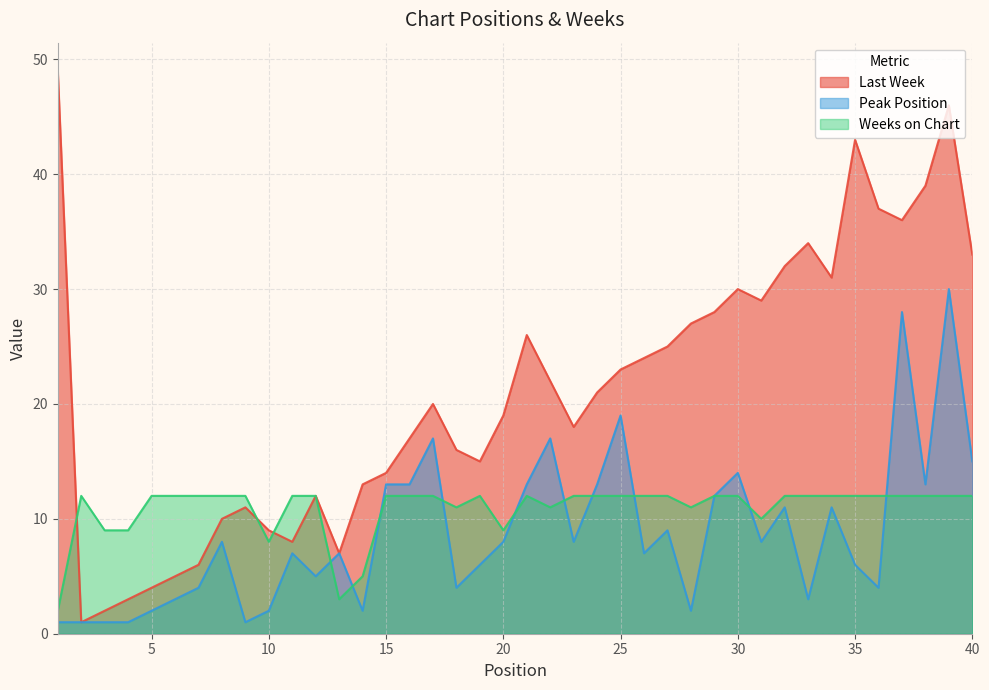

What is the difference between the second highest and second lowest values in the Peak Position series?

27